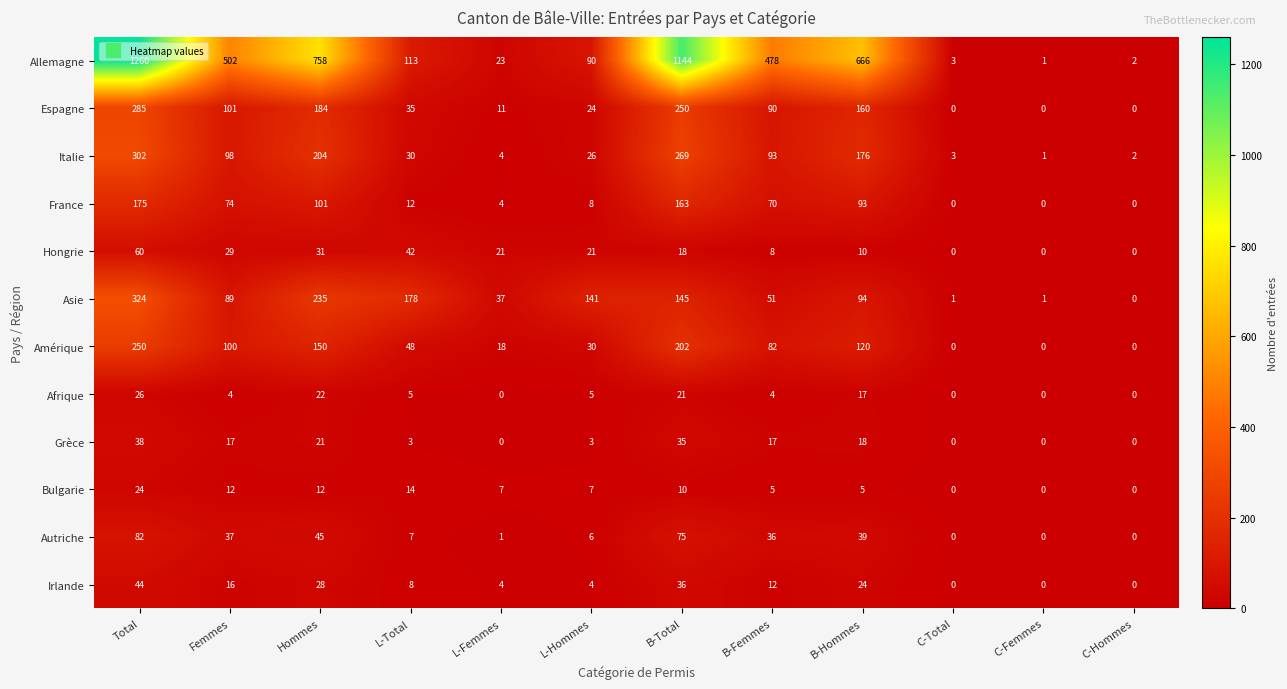

Where does the Allemagne series first go above 478?

Total